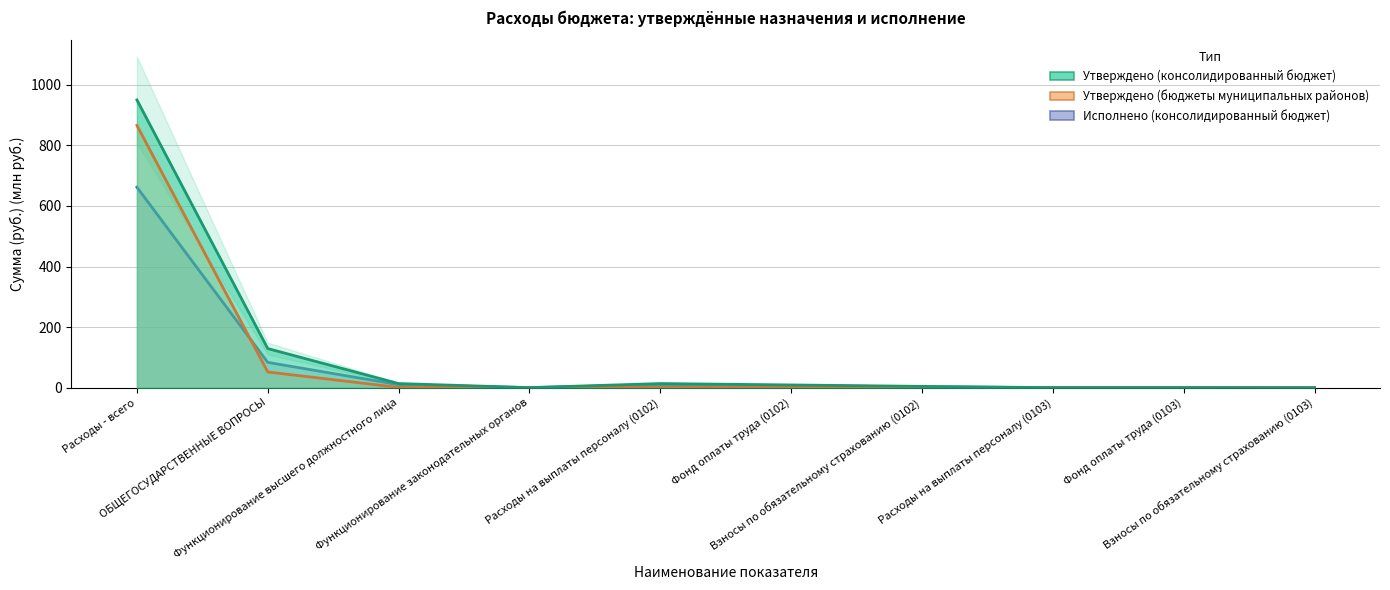

What is the difference between the second highest and minimum values in the Утверждено (консолидированный бюджет) series?

129.3